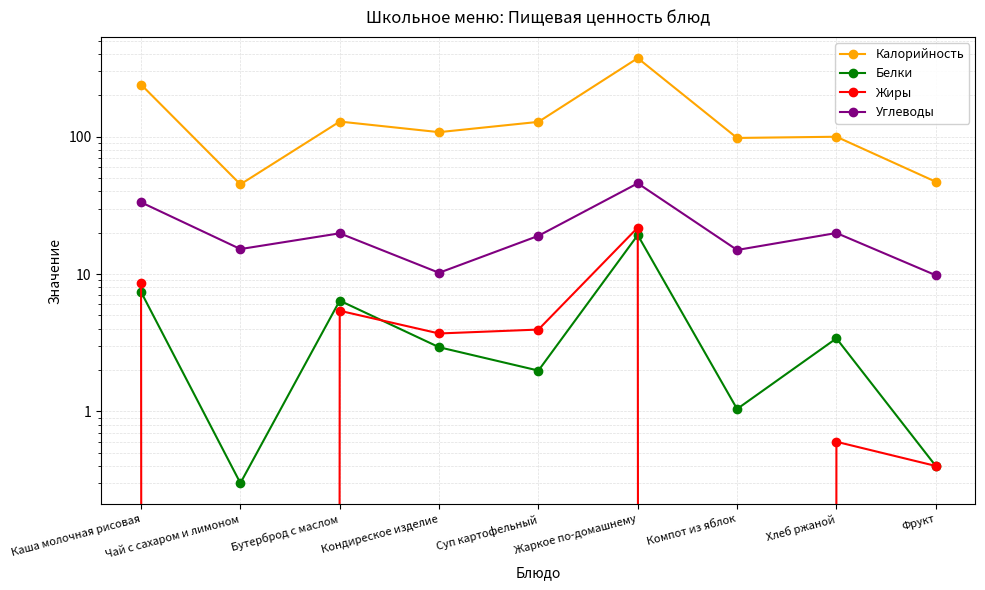

What are all the series names shown in the legend?

Калорийность, Белки, Жиры, Углеводы